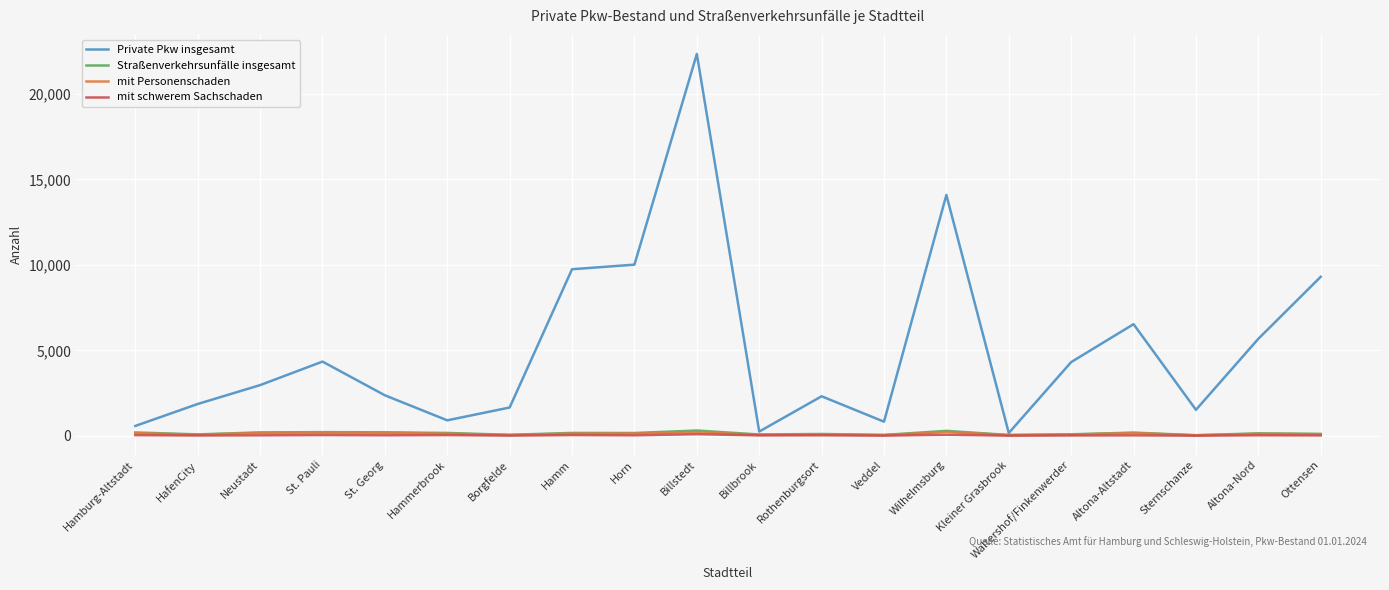

What is the greatest value displayed?

22334